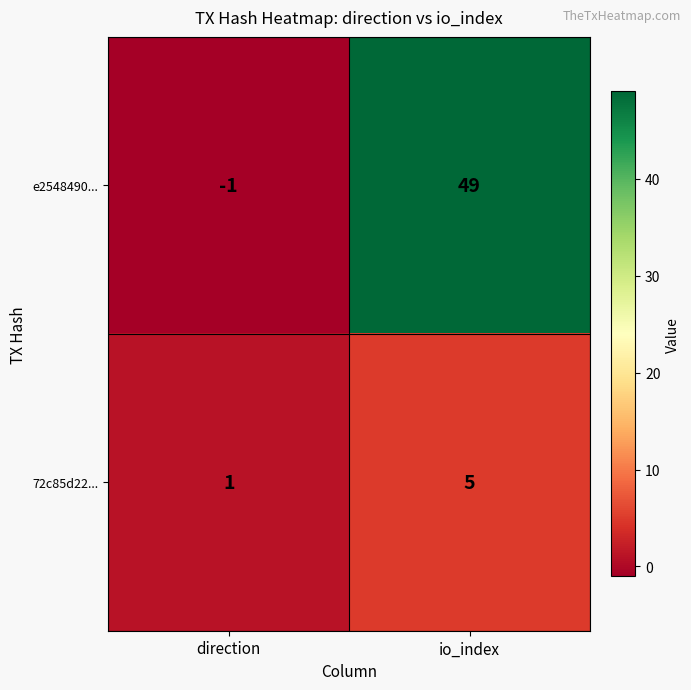

What is the total value across all series at io_index?

54